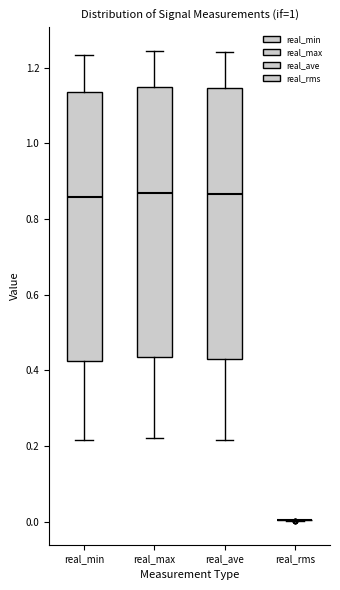

Reading left to right, read every box against the y-axis: the position of its median line, the range the box covers, and the ends of its whiskers. The values are not printed on the chart, so give them approximately, as read against the axis.

real_min: median 0.86, box 0.42 to 1.14, whiskers 0.22 to 1.24
real_max: median 0.86, box 0.44 to 1.14, whiskers 0.22 to 1.24
real_ave: median 0.86, box 0.44 to 1.14, whiskers 0.22 to 1.24
real_rms: box collapsed to a line at 0.00, whiskers 0.00 to 0.00